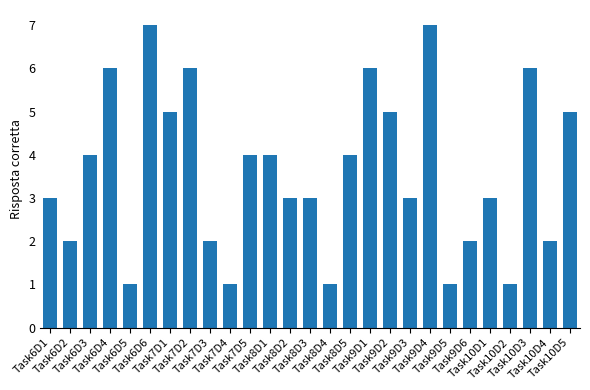

What is the greatest value displayed?

7